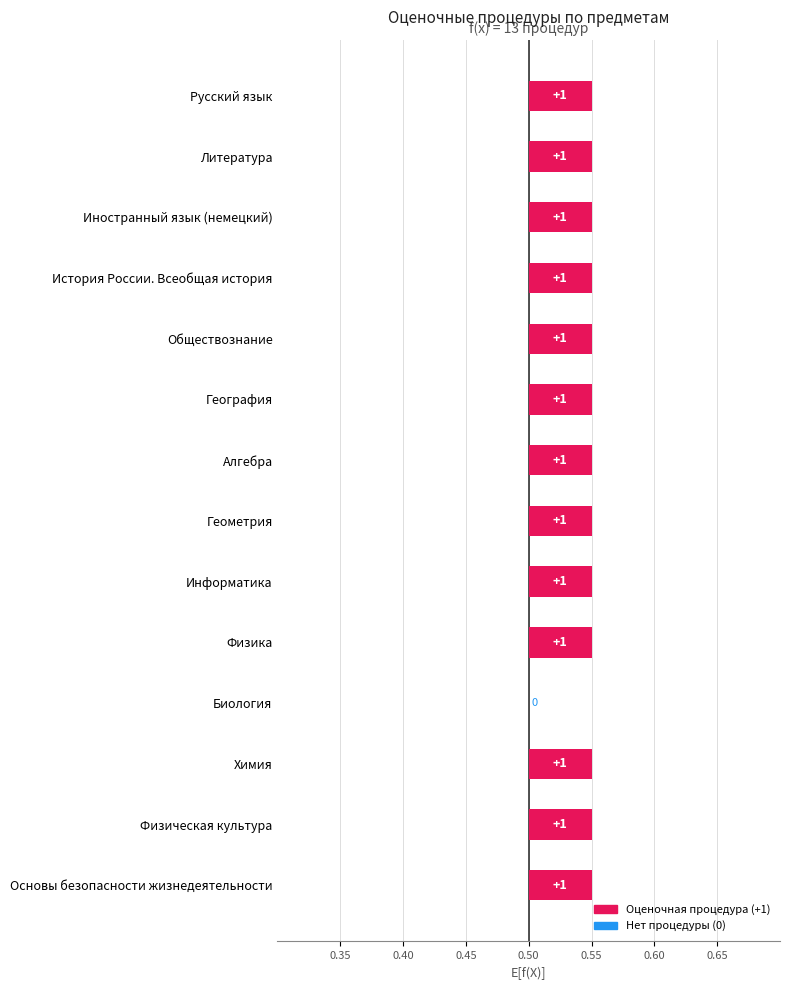

How many values are below 1?

1